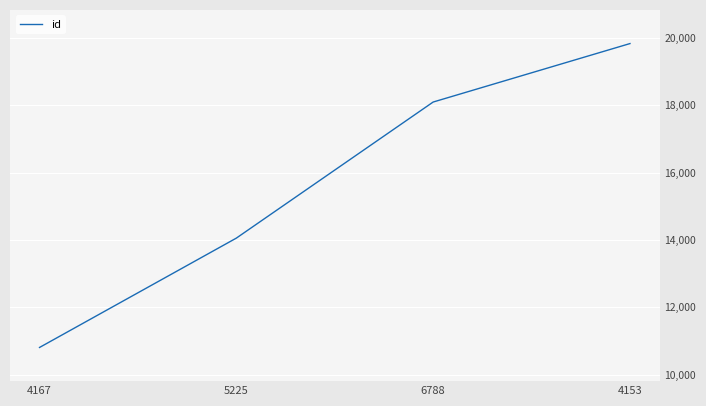

Which has a higher value, 6788 or 4153?

4153